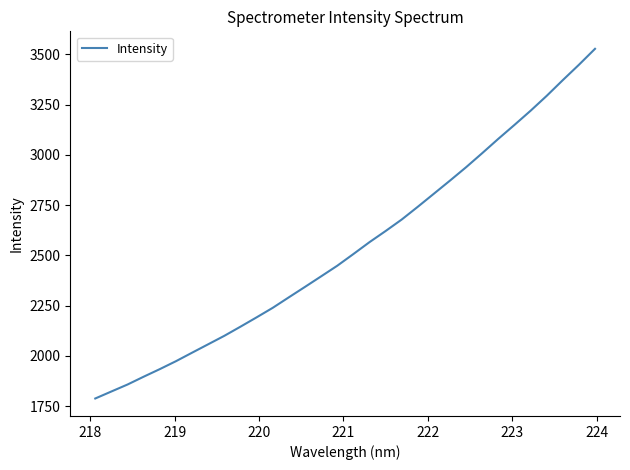

What is the minimum value shown in the chart?

1788.4